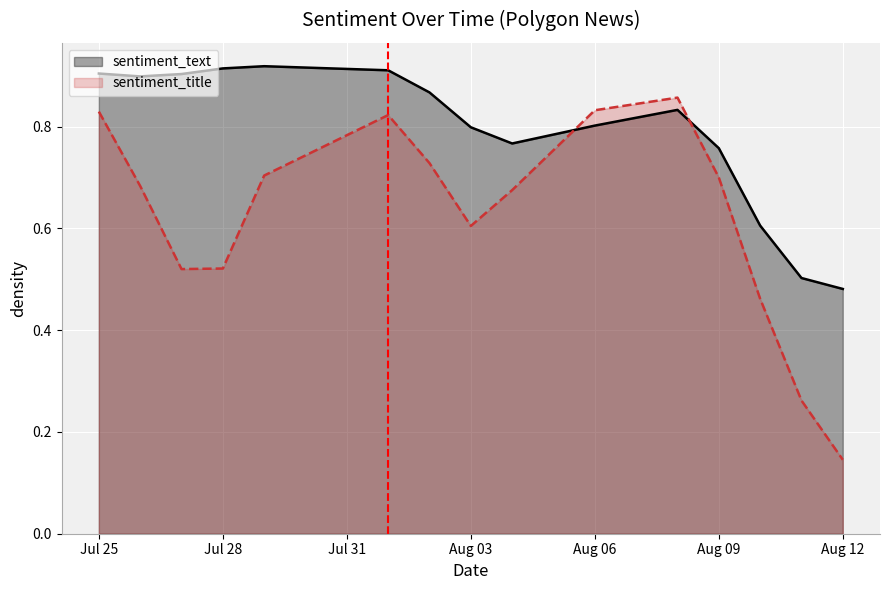

At which label is sentiment_title closest to 0?

Aug 12